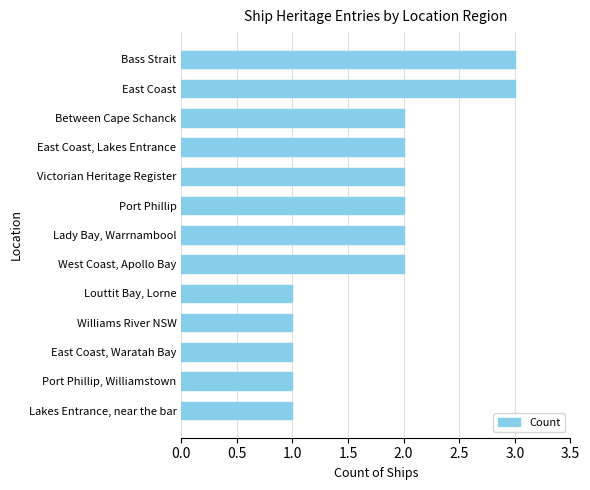

How many series are shown in this chart?

1